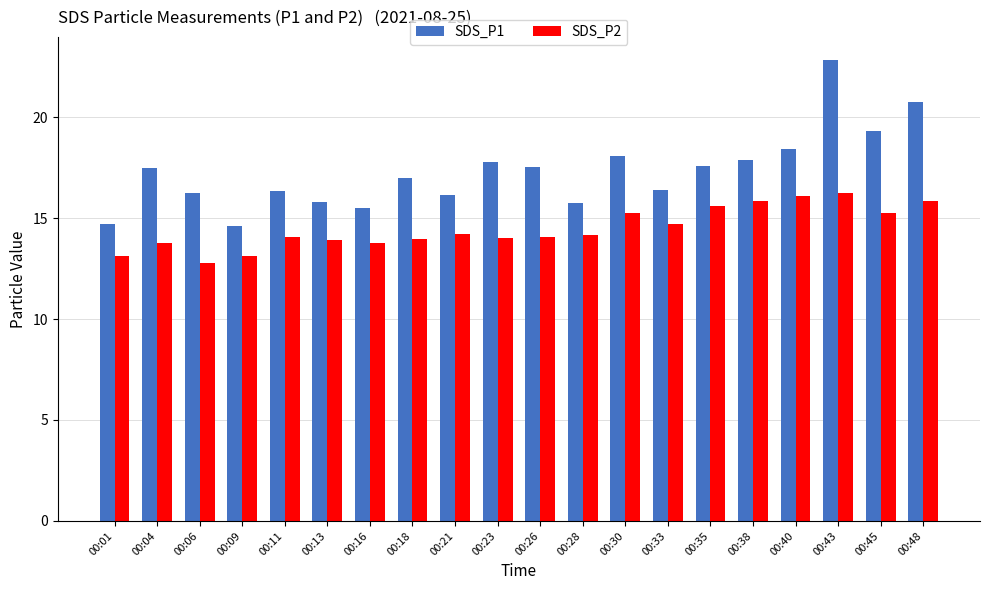

What is the total value across all series at 00:23?

31.8